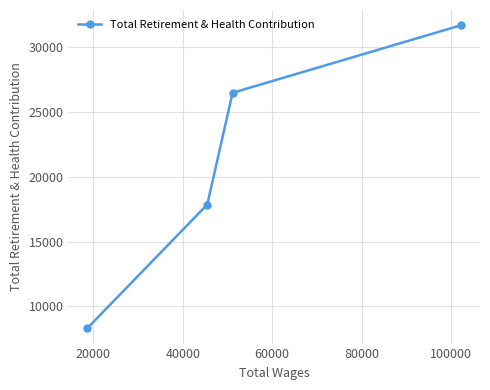

Count the values in the range 17857 to 31674.

3